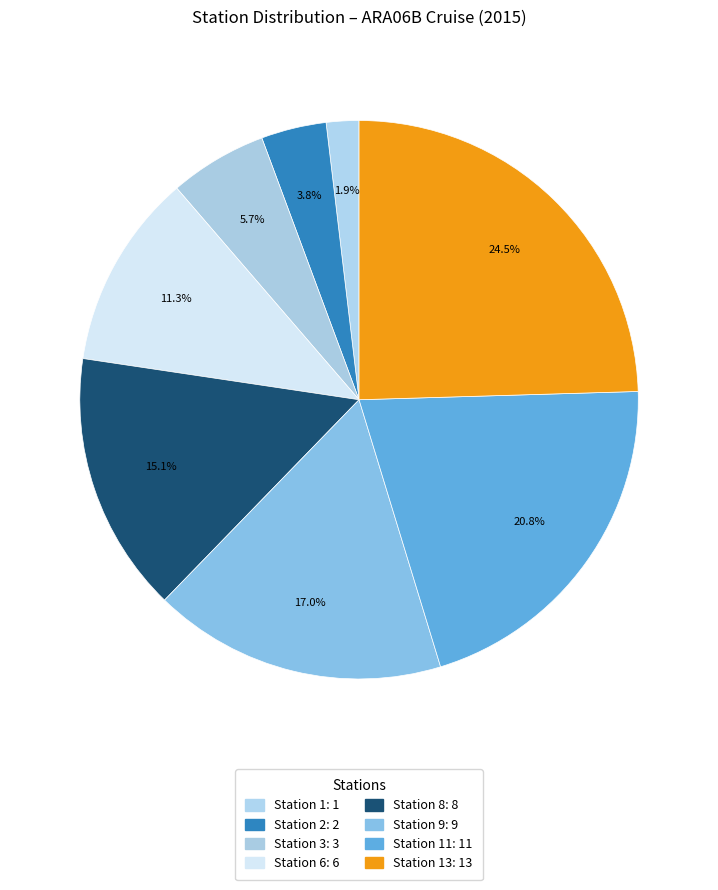

Is there a majority slice in this chart?

No